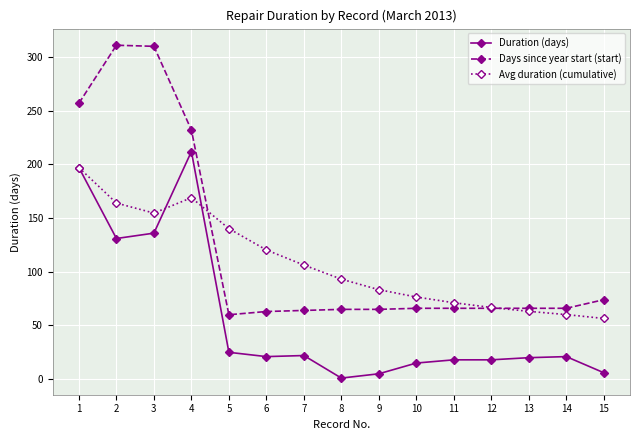

What is the maximum value for Avg duration (cumulative)?

197.0